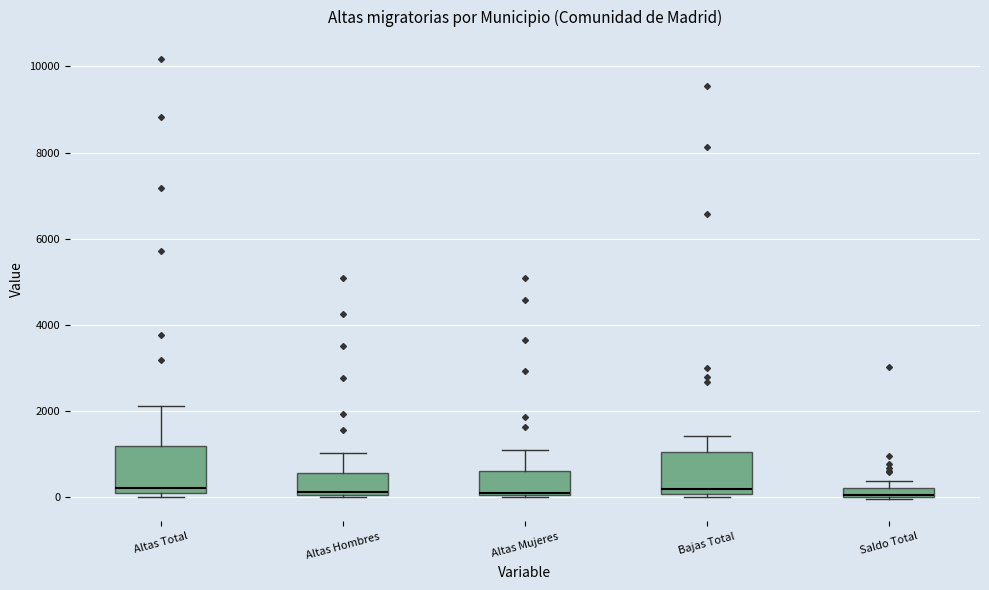

Where does the upper whisker of the box for Altas Hombres end on the y-axis? The values are not printed on the chart, so give them approximately, as read against the axis.

1000